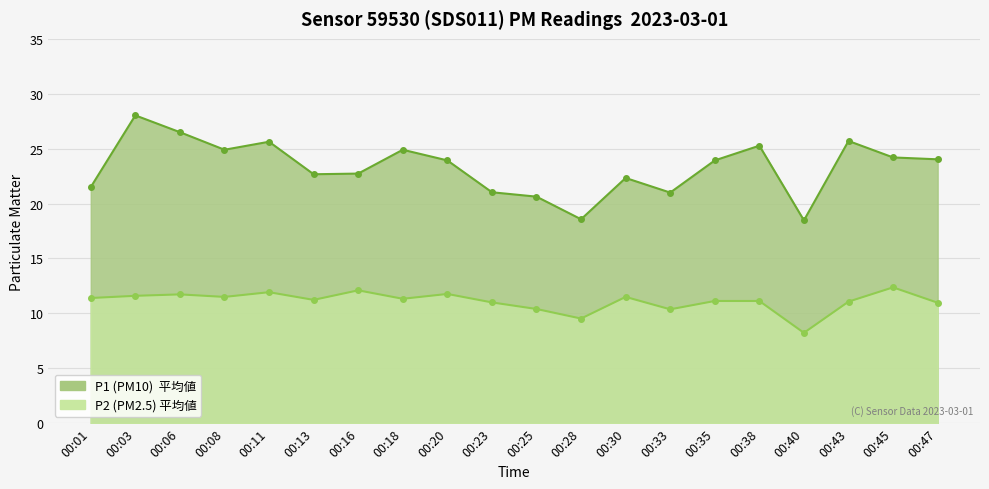

Reading left to right, list all the values displayed in this chart.

P1: 00:01=21.5	00:03=28.0	00:06=26.5	00:08=24.9	00:11=25.6	00:13=22.7	00:16=22.7	00:18=24.9	00:20=23.9	00:23=21.0	00:25=20.6	00:28=18.6	00:30=22.3	00:33=21.0	00:35=23.9	00:38=25.3	00:40=18.5	00:43=25.7	00:45=24.2	00:47=24.0
P2: 00:01=11.4	00:03=11.6	00:06=11.7	00:08=11.5	00:11=11.9	00:13=11.2	00:16=12.1	00:18=11.3	00:20=11.8	00:23=11.0	00:25=10.4	00:28=9.5	00:30=11.5	00:33=10.4	00:35=11.1	00:38=11.1	00:40=8.2	00:43=11.1	00:45=12.4	00:47=11.0